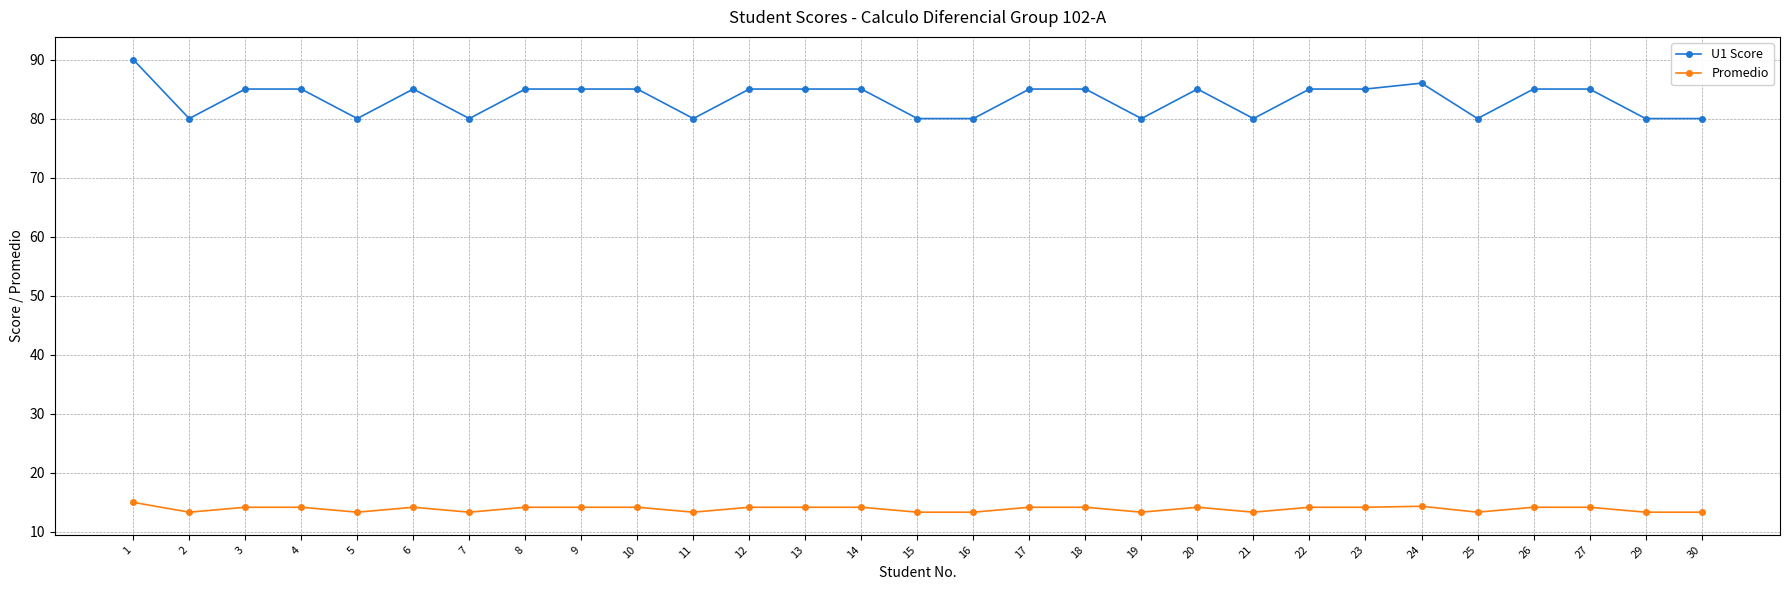

What is the value of the Promedio point at the 25th from the left?

13.3